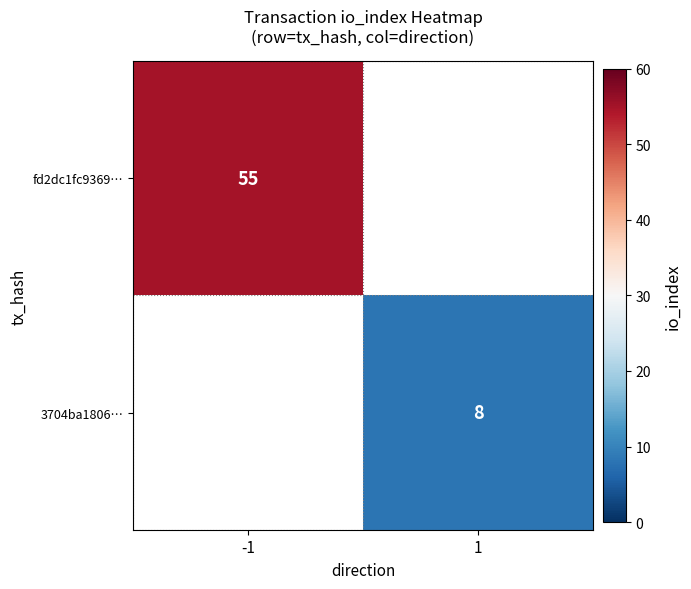

At how many categories does at least one series exceed 49?

1